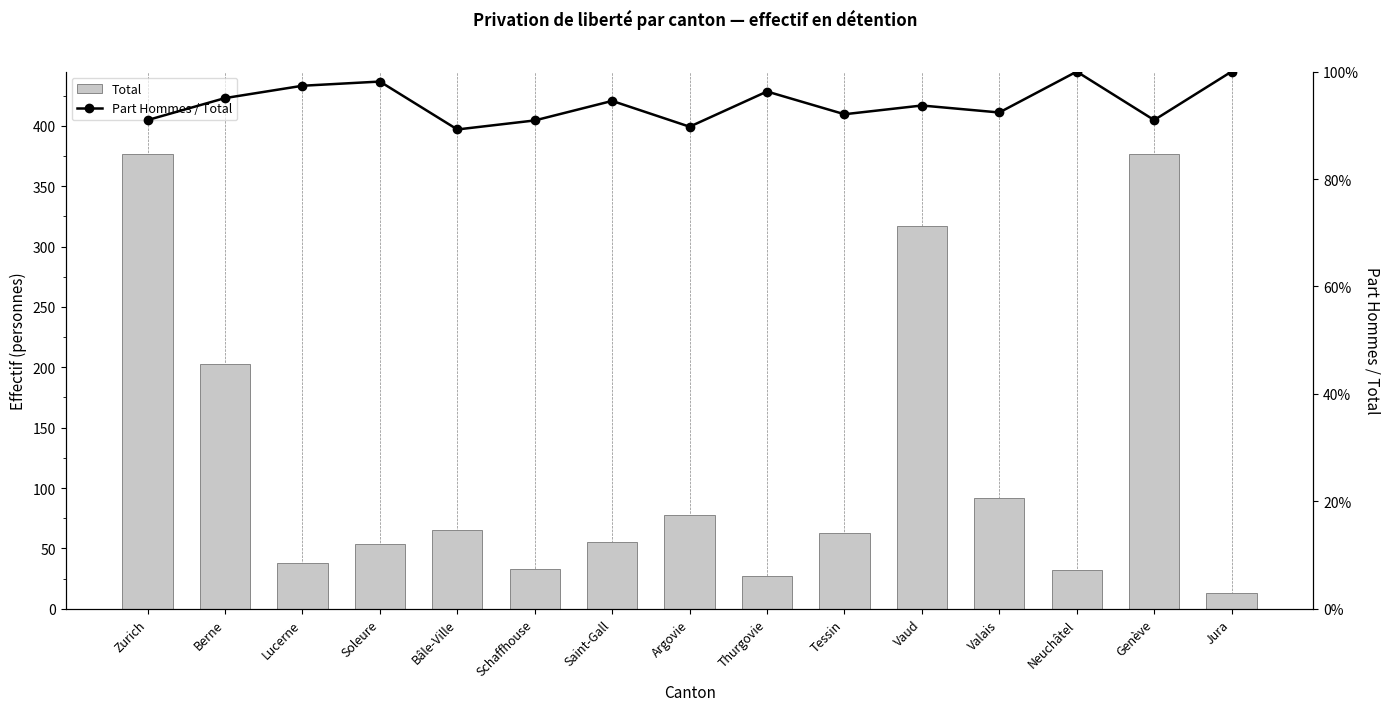

At which label is Part Hommes / Total closest to 0?

Bâle-Ville